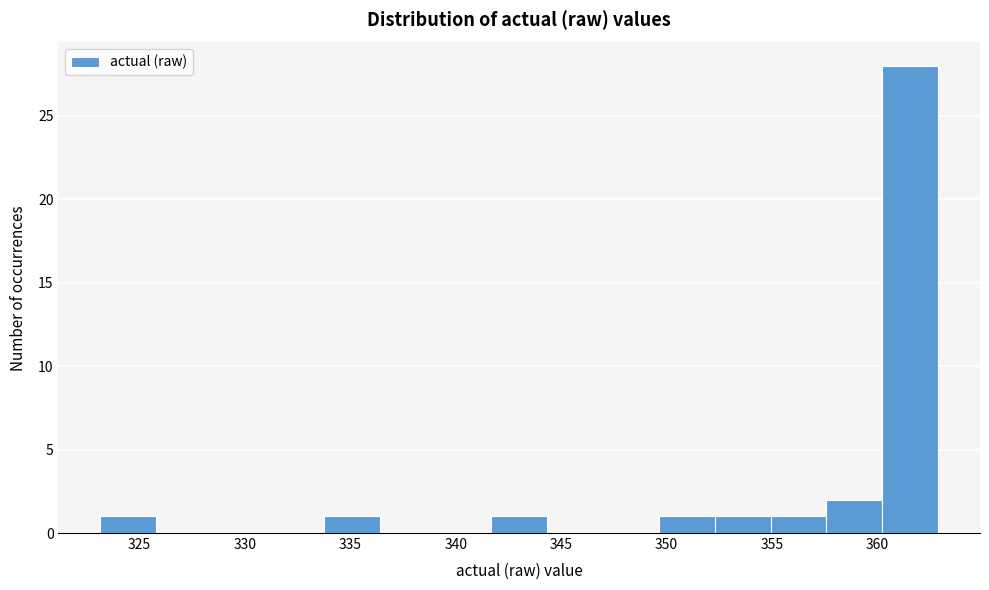

What is the height of the bar covering 360.0 to 363.0 on the x-axis? Neither the bar edges nor the heights are printed on the chart, so give them approximately, as read against the axes.

28